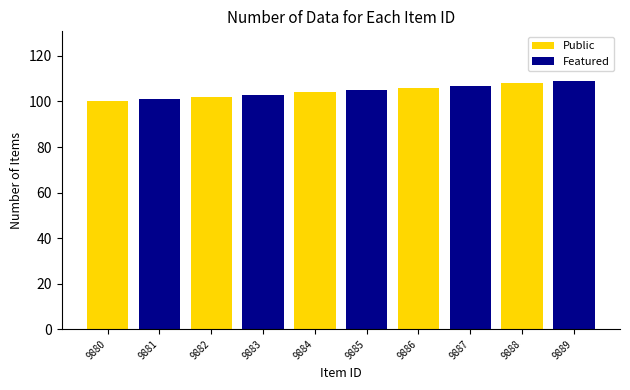

How many distinct data groups are displayed?

2